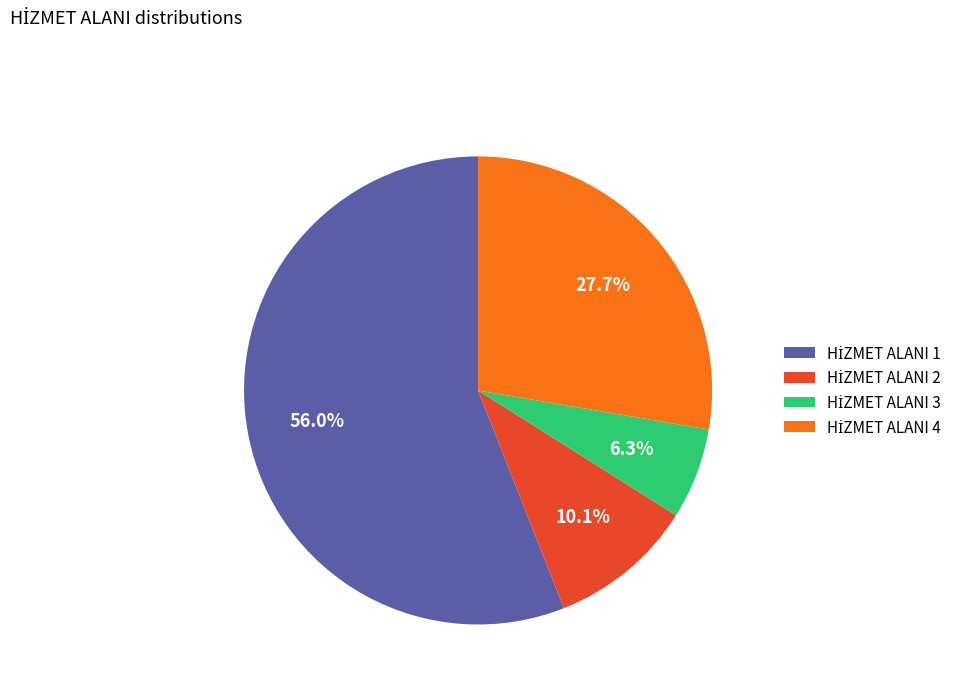

Is there any slice that represents more than half of the pie?

Yes